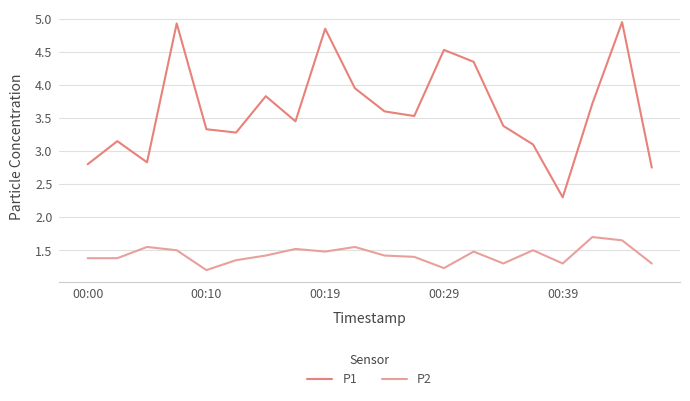

Which series has the largest total across all categories?

P1